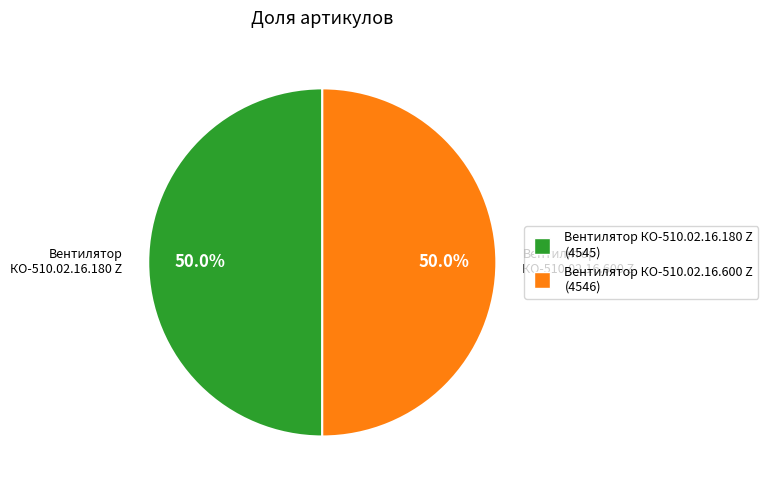

Is the sum of Вентилятор КО-510.02.16.600 Z and Вентилятор КО-510.02.16.180 Z greater than half?

Yes